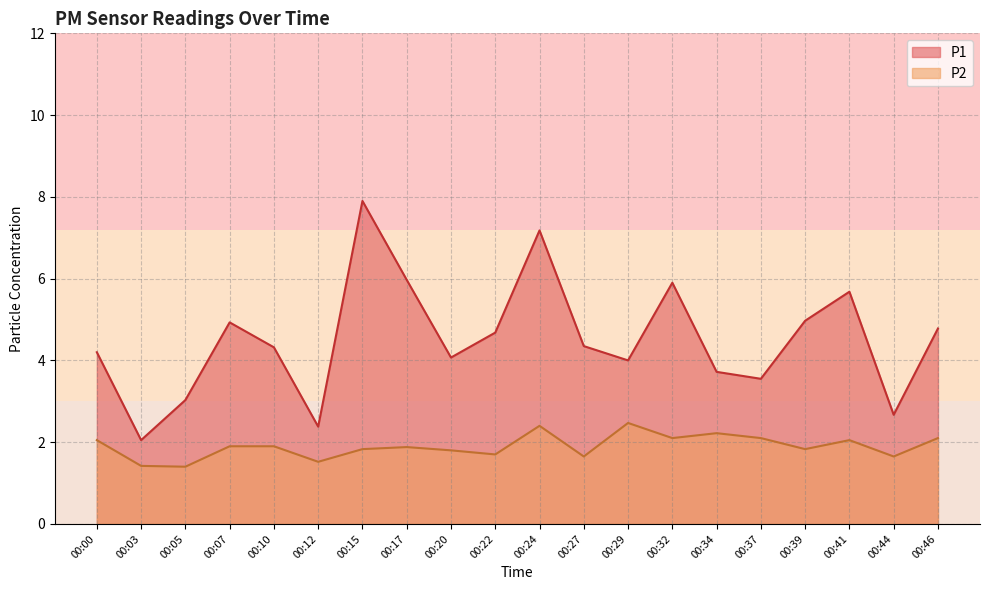

At how many categories does at least one series exceed 6?

2